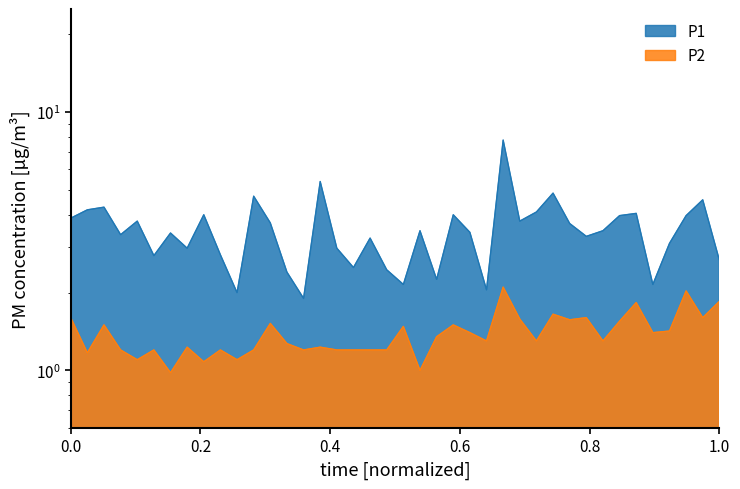

What are all the series names shown in the legend?

P1, P2